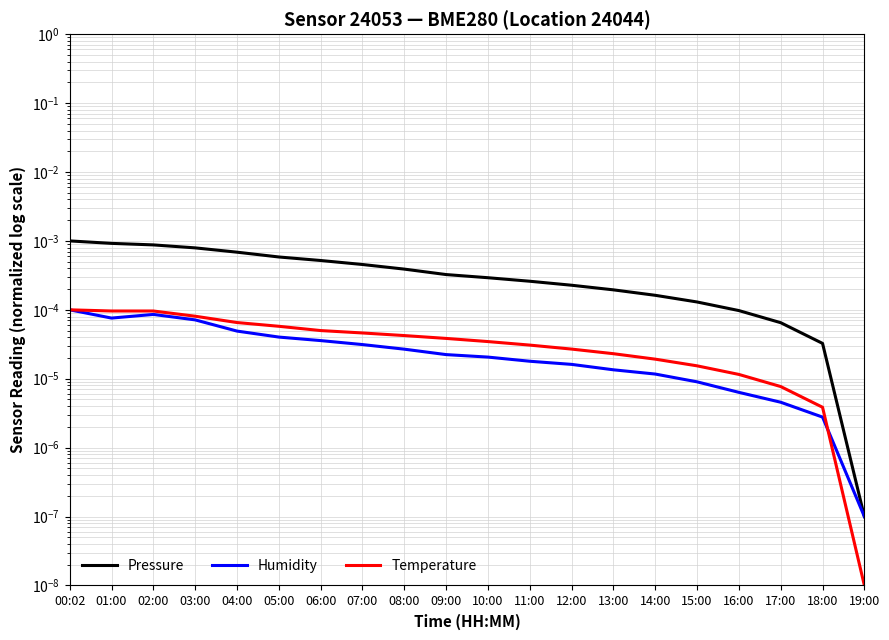

True or false: Pressure and Temperature cross at least once.

False